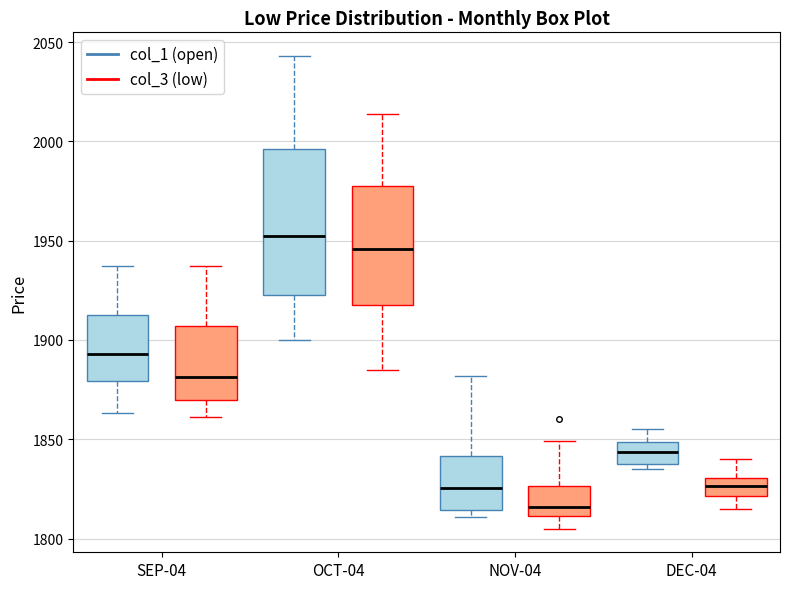

Reading left to right, read every box against the y-axis: the position of its median line, the range the box covers, and the ends of its whiskers. The values are not printed on the chart, so give them approximately, as read against the axis.

SEP-04 (col_1 (open)): median 1895, box 1880 to 1915, whiskers 1865 to 1935
SEP-04 (col_3 (low)): median 1880, box 1870 to 1905, whiskers 1860 to 1935
OCT-04 (col_1 (open)): median 1955, box 1925 to 1995, whiskers 1900 to 2045
OCT-04 (col_3 (low)): median 1945, box 1920 to 1980, whiskers 1885 to 2015
NOV-04 (col_1 (open)): median 1825, box 1815 to 1840, whiskers 1810 to 1880
NOV-04 (col_3 (low)): median 1815, box 1810 to 1825, whiskers 1805 to 1850
DEC-04 (col_1 (open)): median 1845, box 1840 to 1850, whiskers 1835 to 1855
DEC-04 (col_3 (low)): median 1825, box 1820 to 1830, whiskers 1815 to 1840